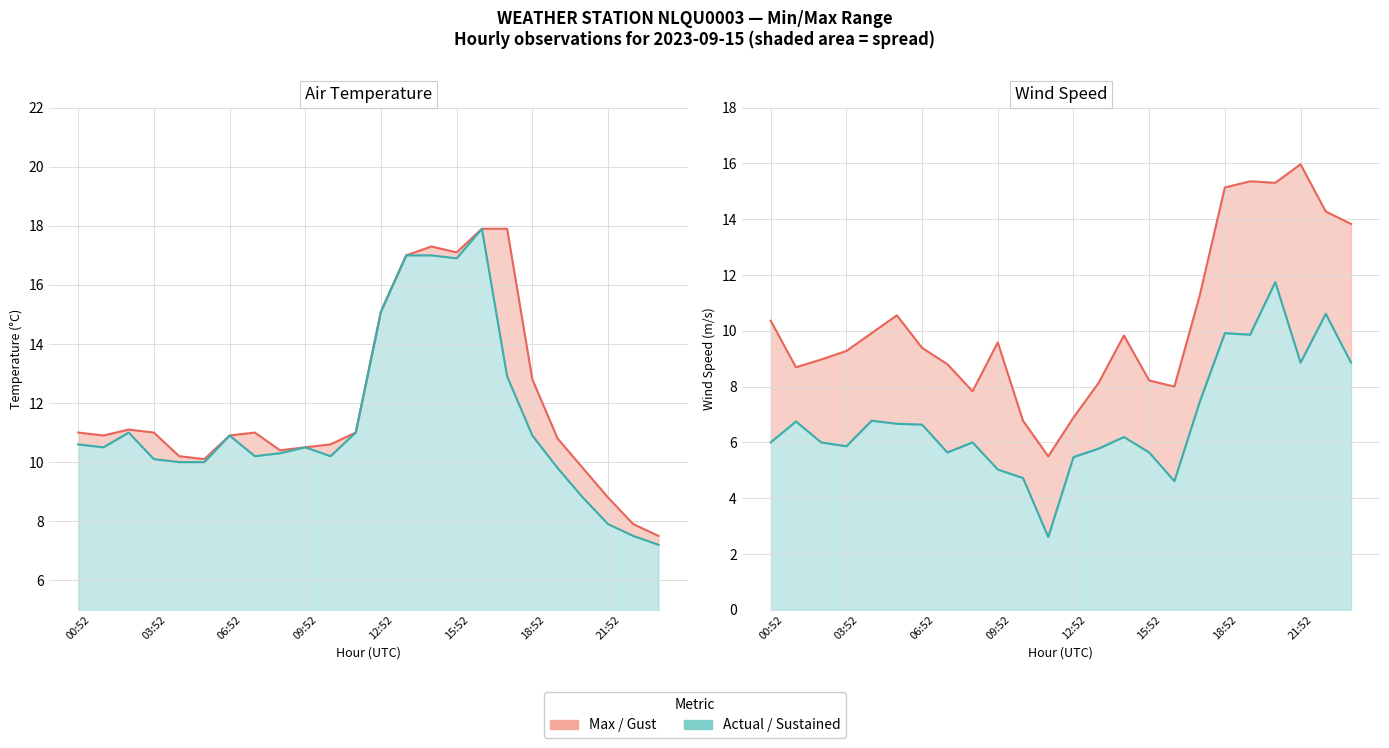

What is the approximate value of WIND_SPEED_GUST at 11:52?

5.5